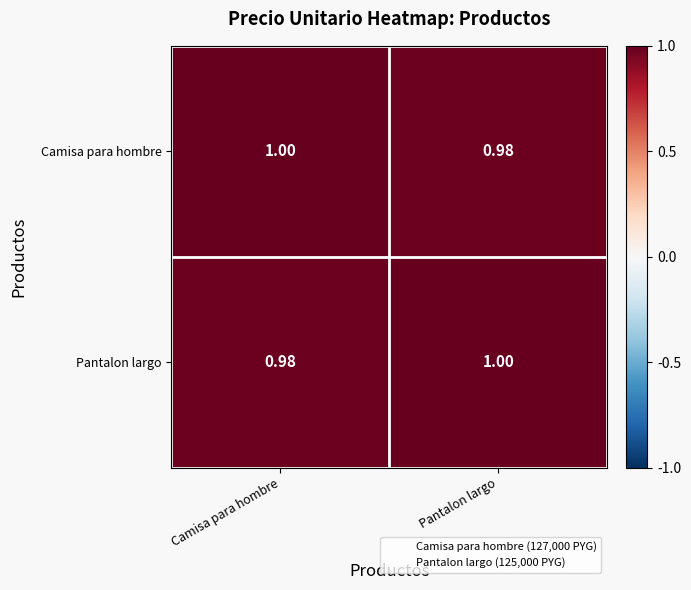

Which category has the lowest value in the Camisa para hombre series?

Pantalon largo